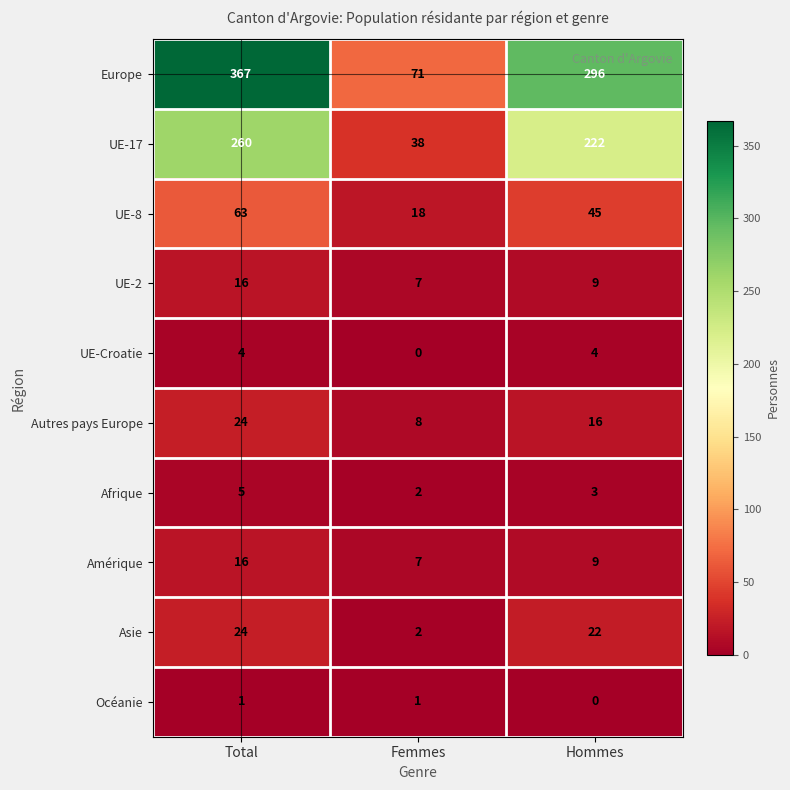

Is it true that Autres pays Europe equals 40 at Total?

False